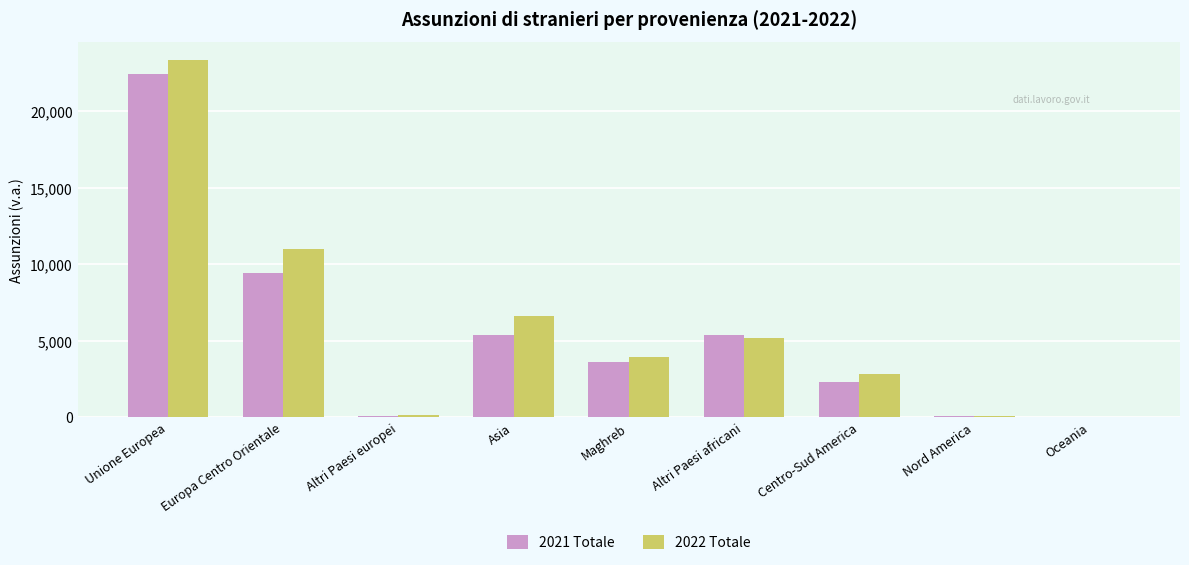

What is the highest value of the 2022 Totale series?

23369